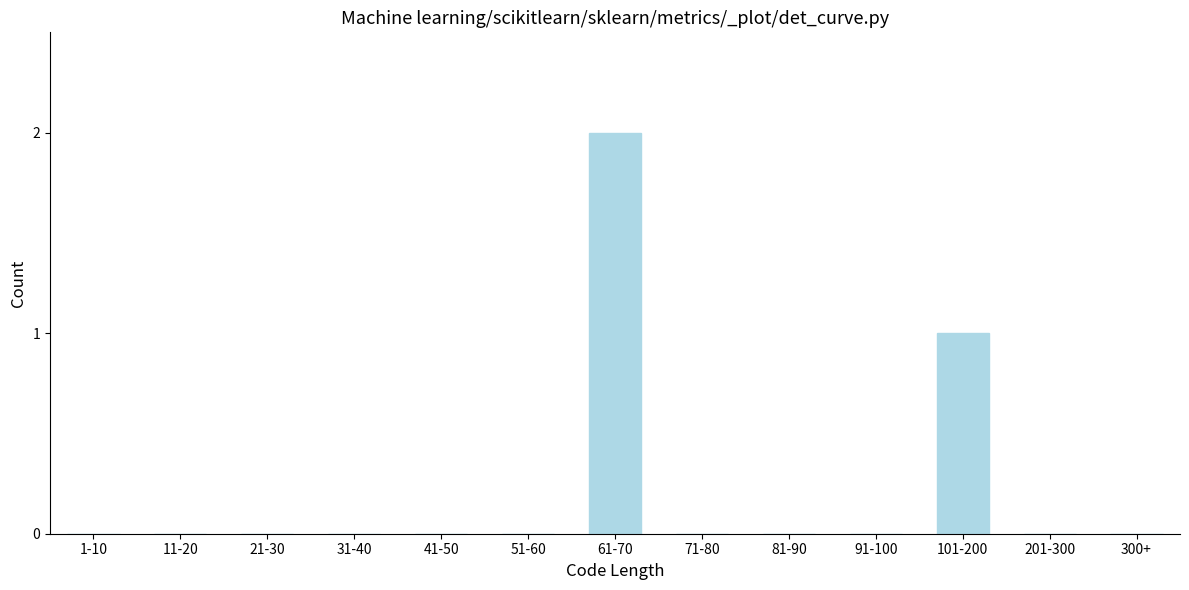

Reading left to right, transcribe all the data shown in this chart.

1-10=0	11-20=0	21-30=0	31-40=0	41-50=0	51-60=0	61-70=2	71-80=0	81-90=0	91-100=0	101-200=1	201-300=0	300+=0